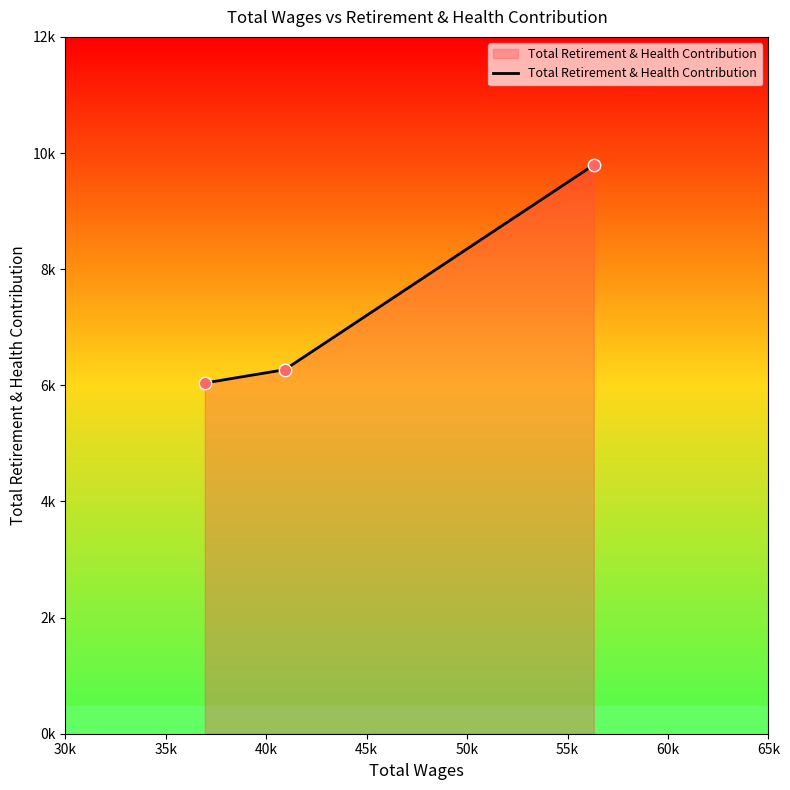

Does the chart have visible grid lines?

No